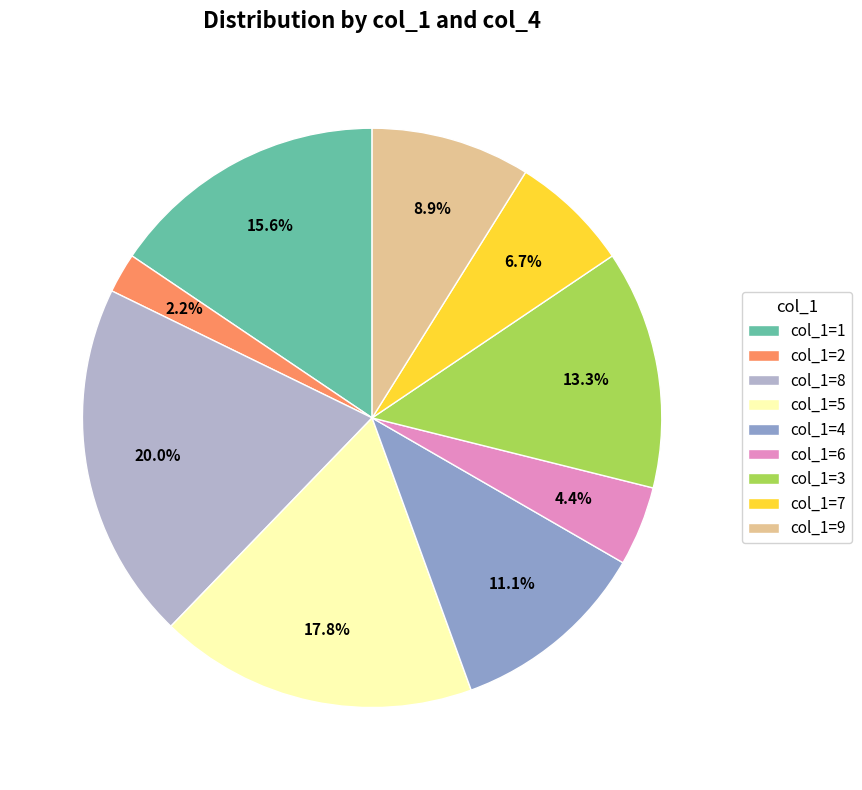

Between col_1=8 and col_1=4, which is larger?

col_1=8